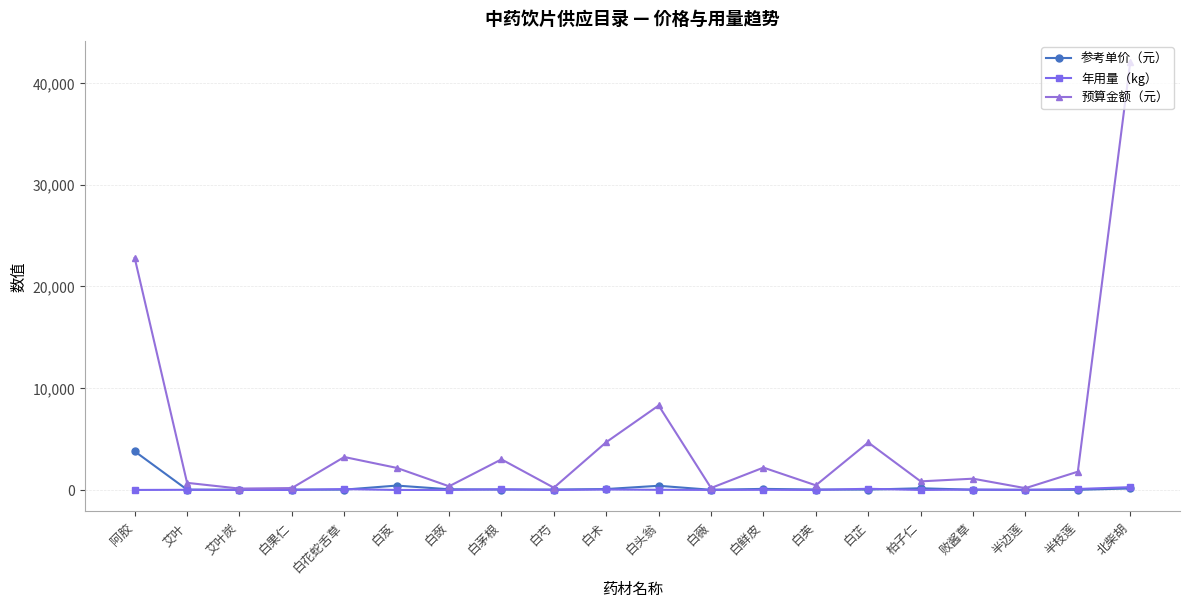

What is the minimum value for 预算金额（元）?

140.0